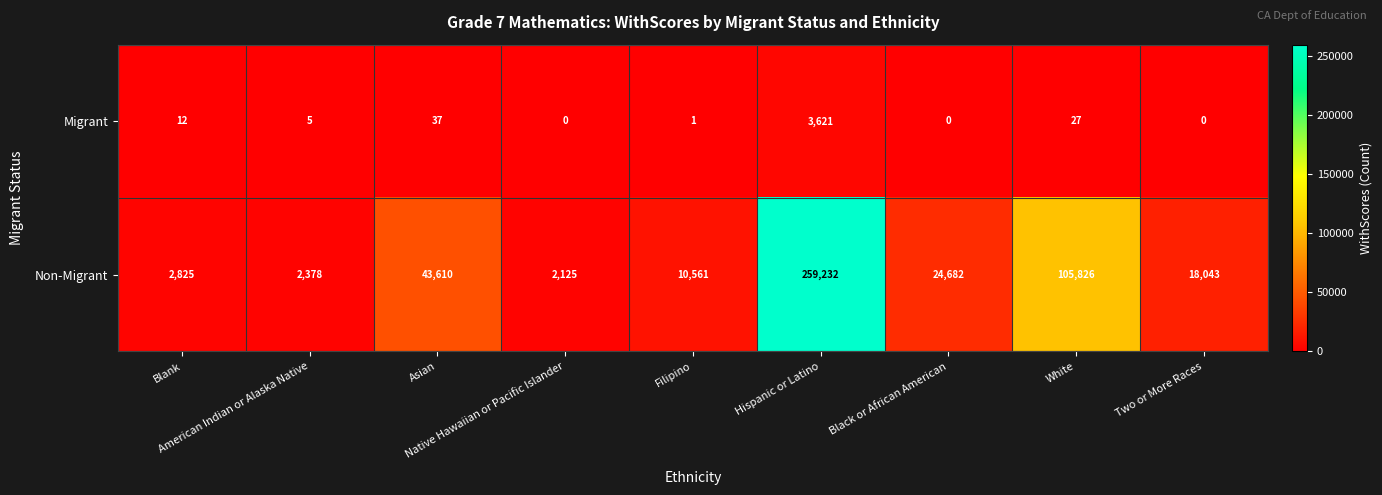

Which series has the largest total across all categories?

Non-Migrant